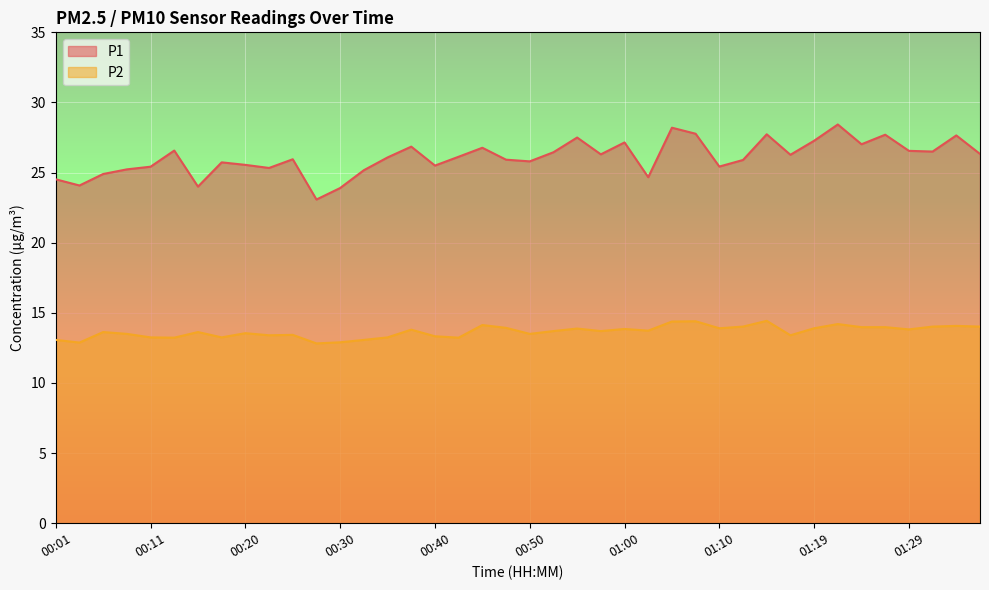

Rank the series by their maximum value, from highest to lowest.

P1, P2